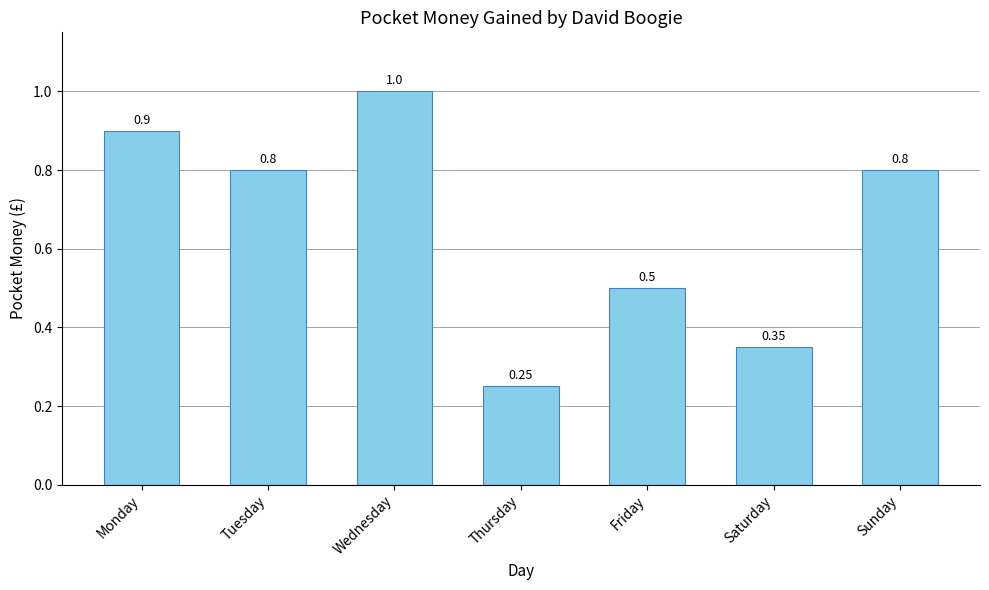

At which label is the value closest to 0?

Thursday